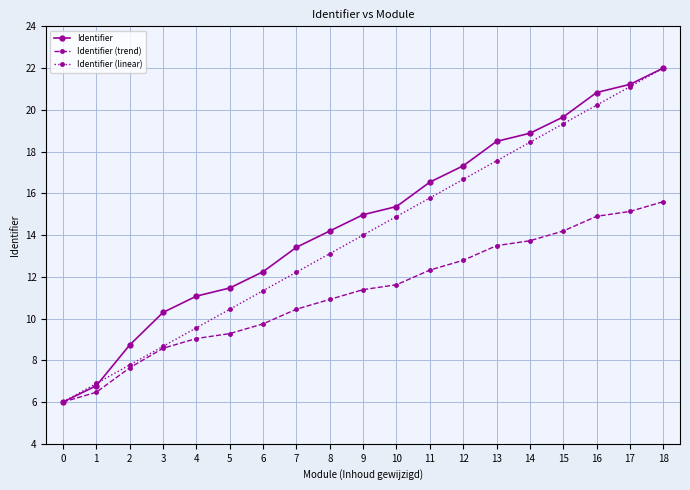

Is this an area chart (filled region under the line)?

No